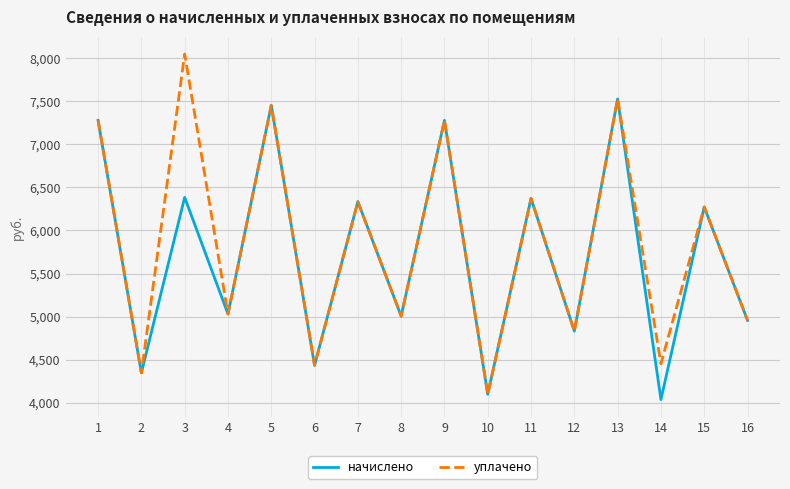

Does the chart have visible grid lines?

Yes